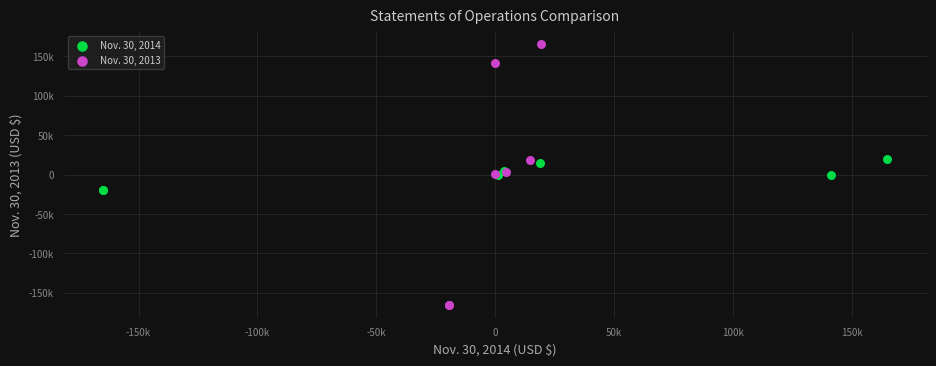

Which series reaches the maximum Y coordinate?

Nov. 30, 2013